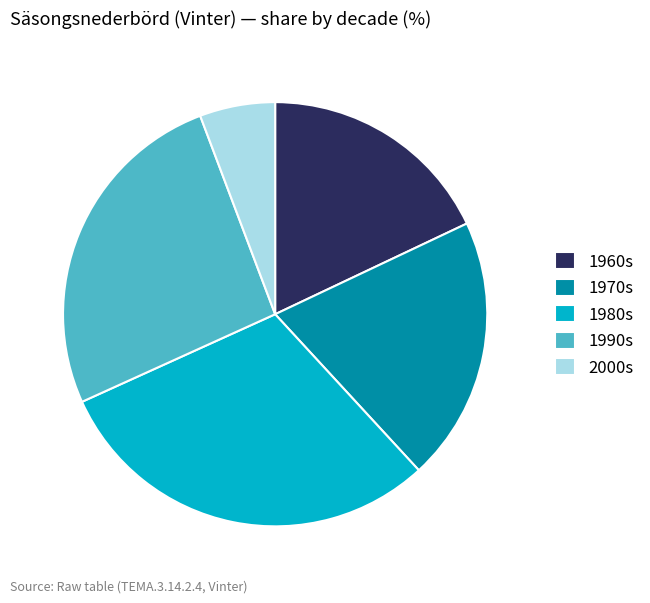

Is 1990s the majority of the pie?

No